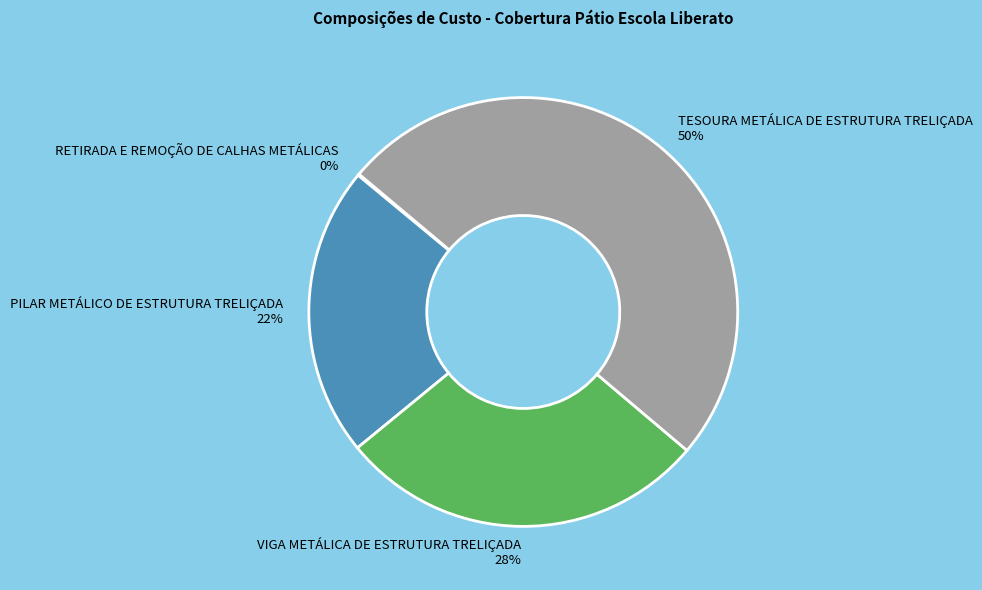

What is the largest slice in the pie chart?

TESOURA METÁLICA DE ESTRUTURA TRELIÇADA